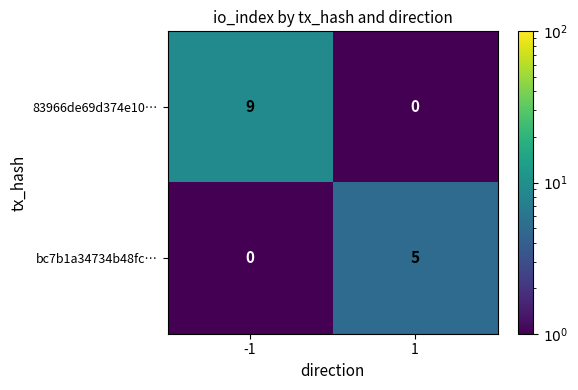

Reading right to left, list all the values displayed in this chart.

83966de69d374e10…: 1=0	-1=9
bc7b1a34734b48fc…: 1=5	-1=0